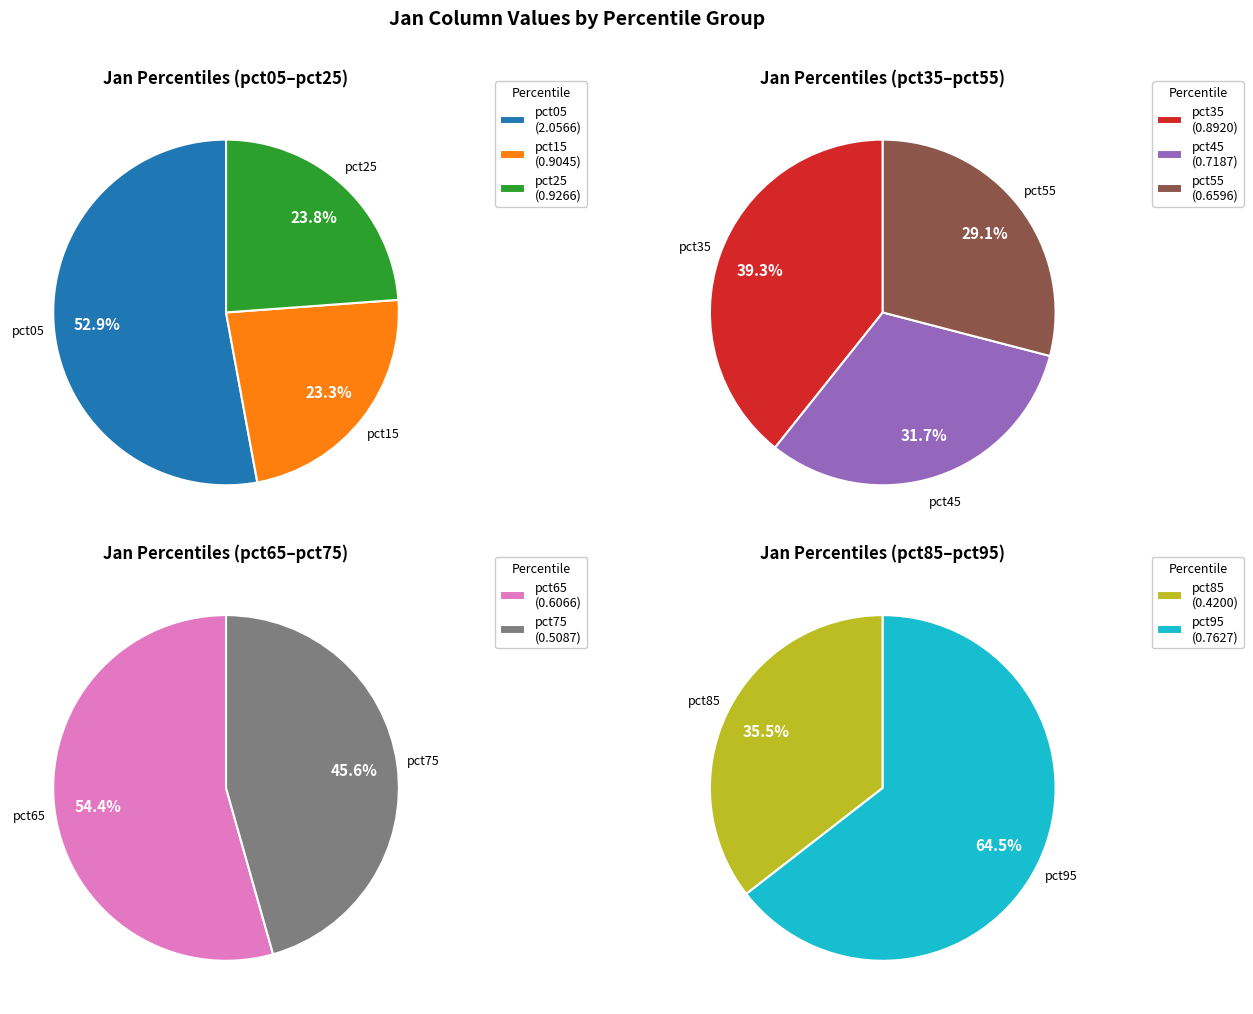

To the nearest percent, what portion does pct95 represent?

9%